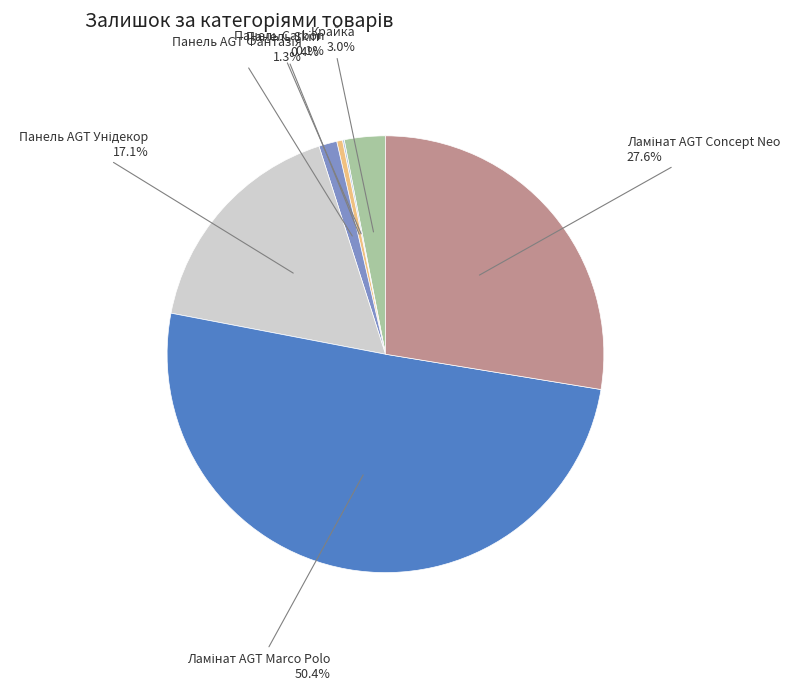

How many slices are in this pie chart?

7